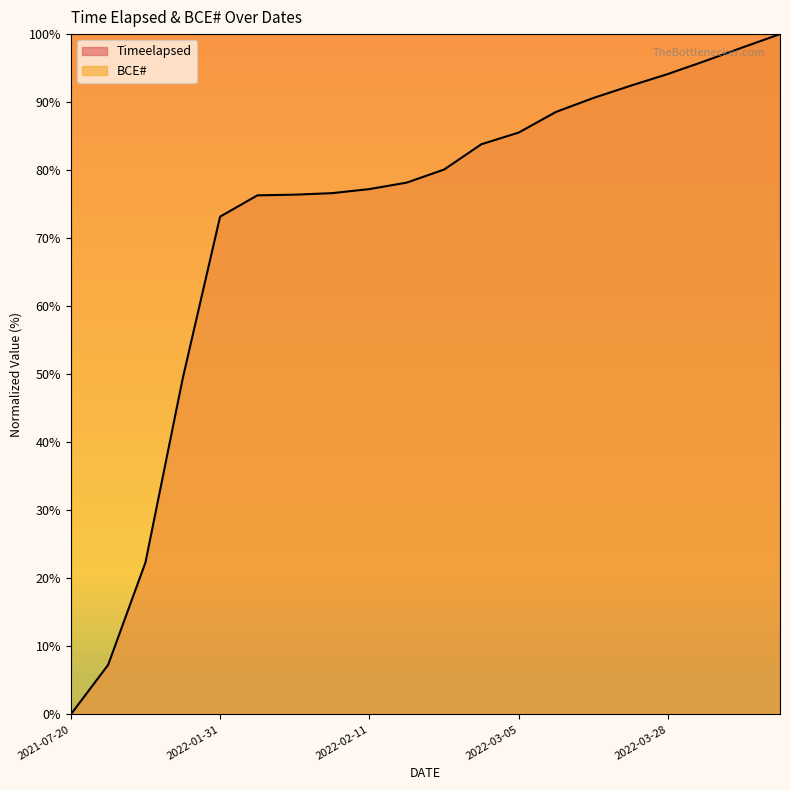

What is the change in value from 2022-01-31 to 2022-04-02?

+22.9